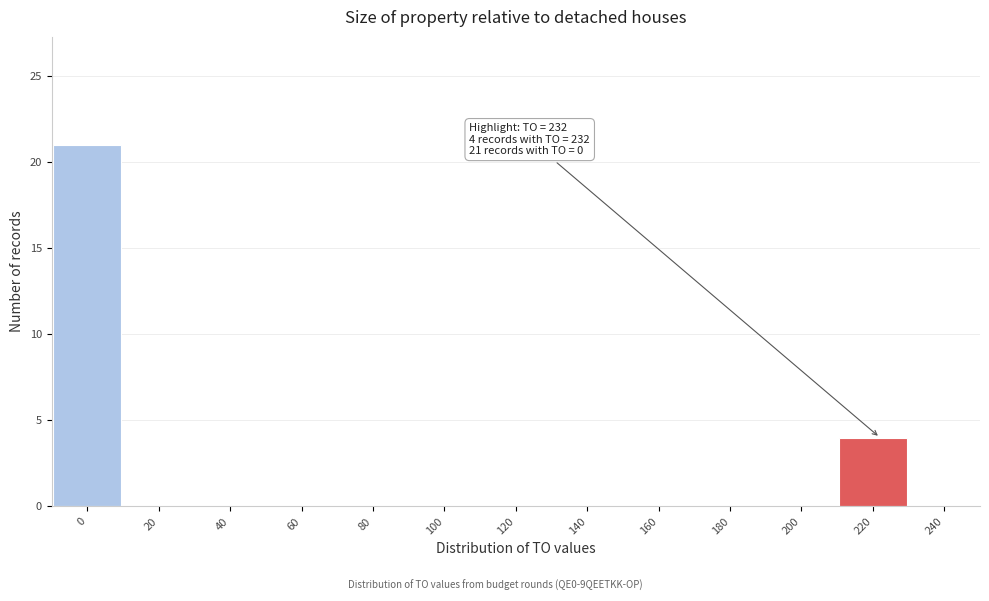

Reading left to right, transcribe all the data shown in this chart.

0=21	20=0	40=0	60=0	80=0	100=0	120=0	140=0	160=0	180=0	200=0	220=4	240=0